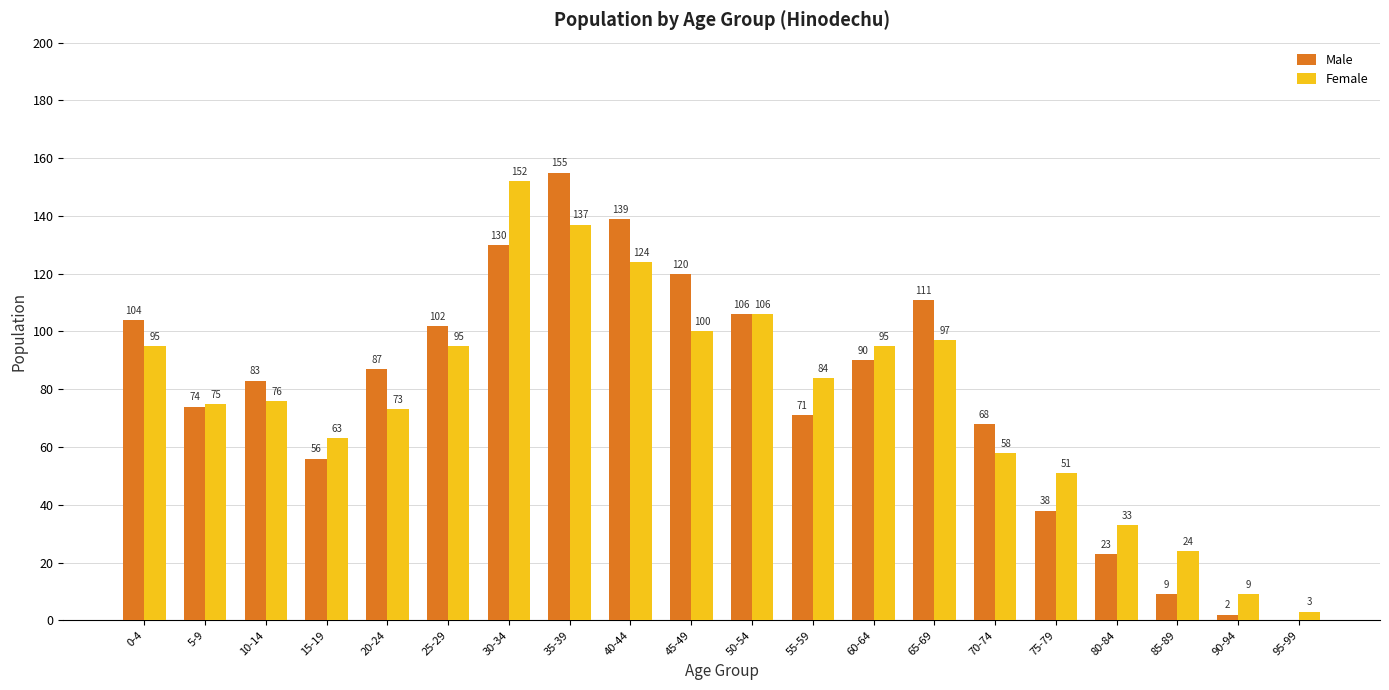

At which label is Male closest to 77?

5-9